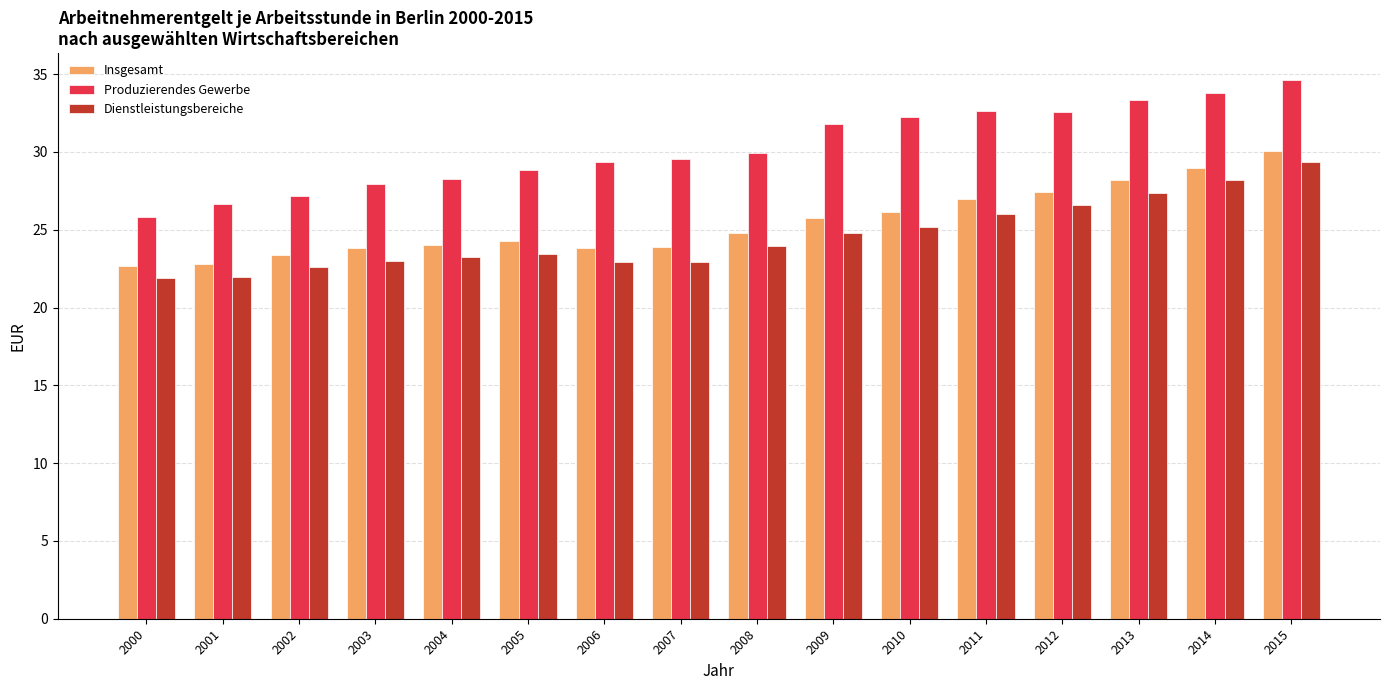

Which series has the largest total across all categories?

Produzierendes Gewerbe